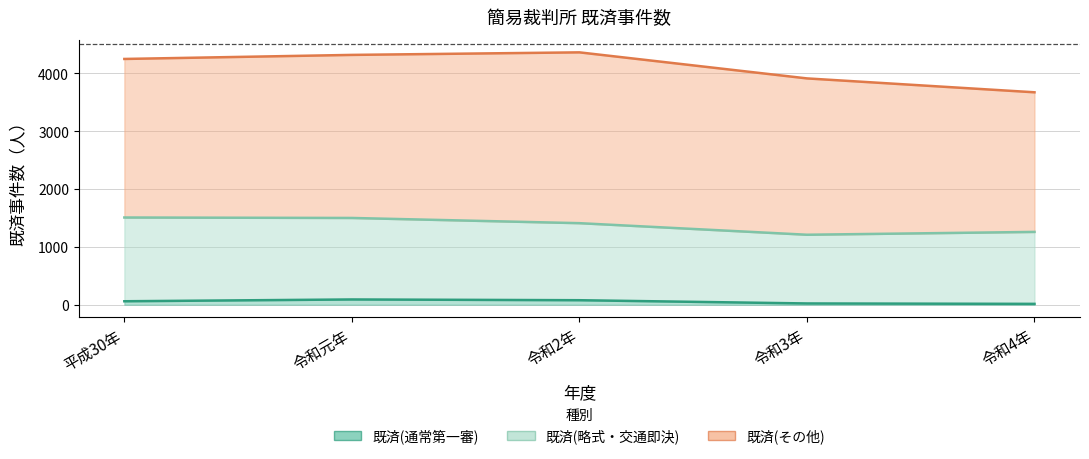

How many data points does each series have?

5